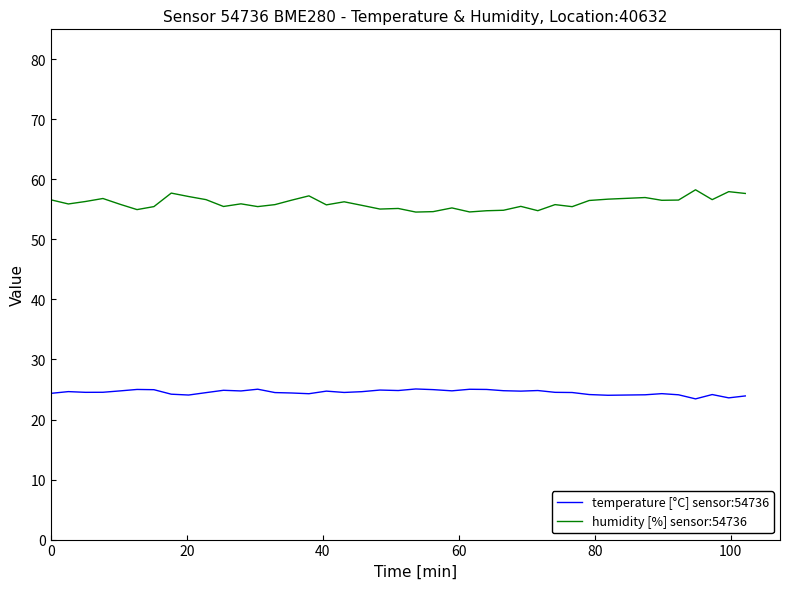

At how many categories does at least one series exceed 30?

40